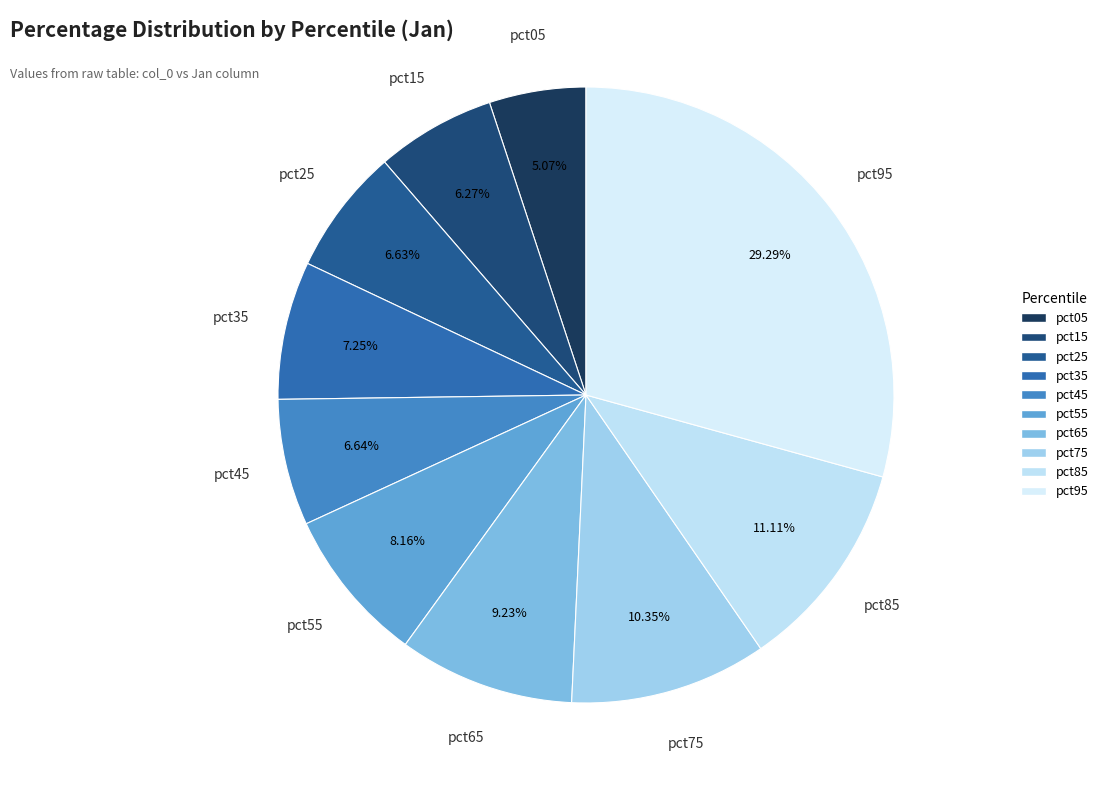

Count the number of slices in the pie.

10